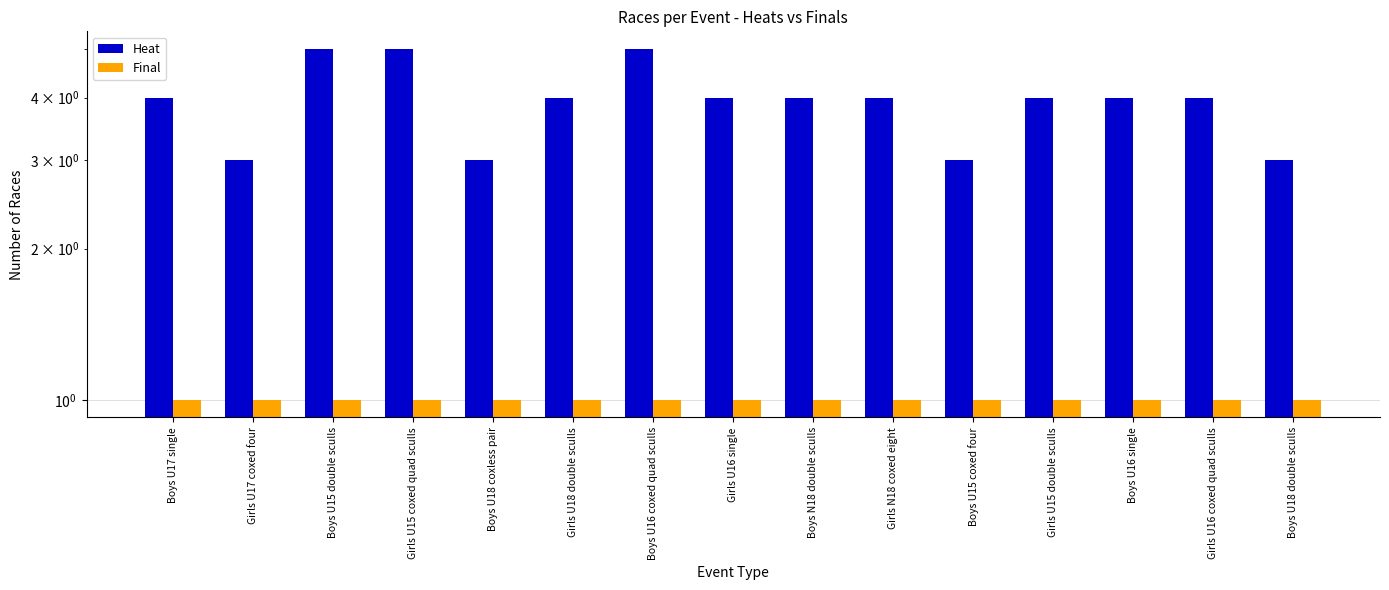

Is the value of Final at Boys U18 coxless pair greater than the value of Heat at Boys U18 coxless pair?

No